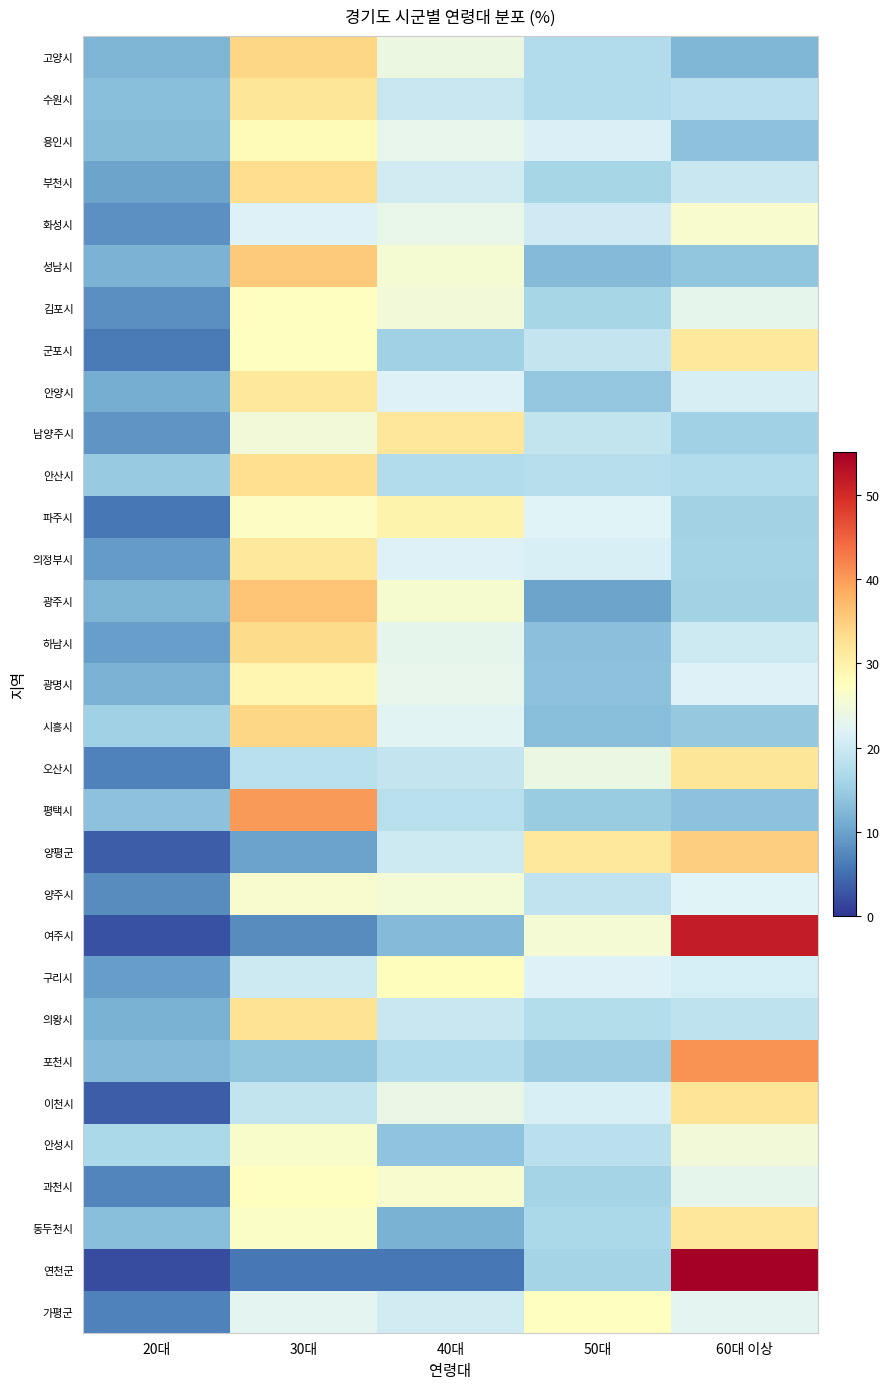

Between 30대 and 40대, which is larger?

30대